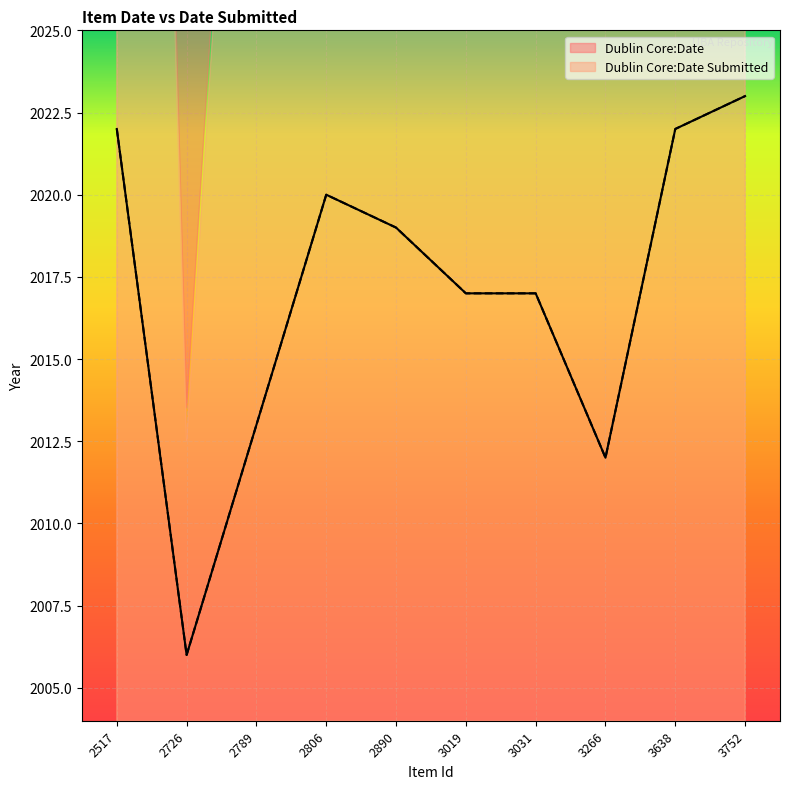

Which has a higher value, 3266 or 3752?

3752